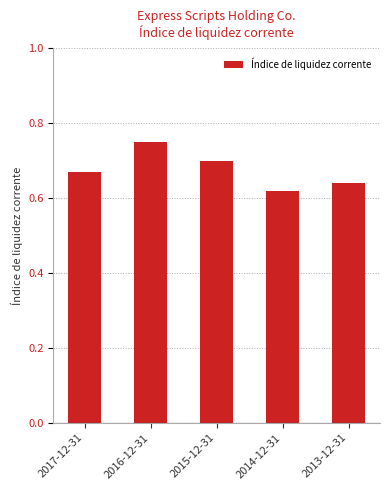

How many values are between 0 and 1?

5